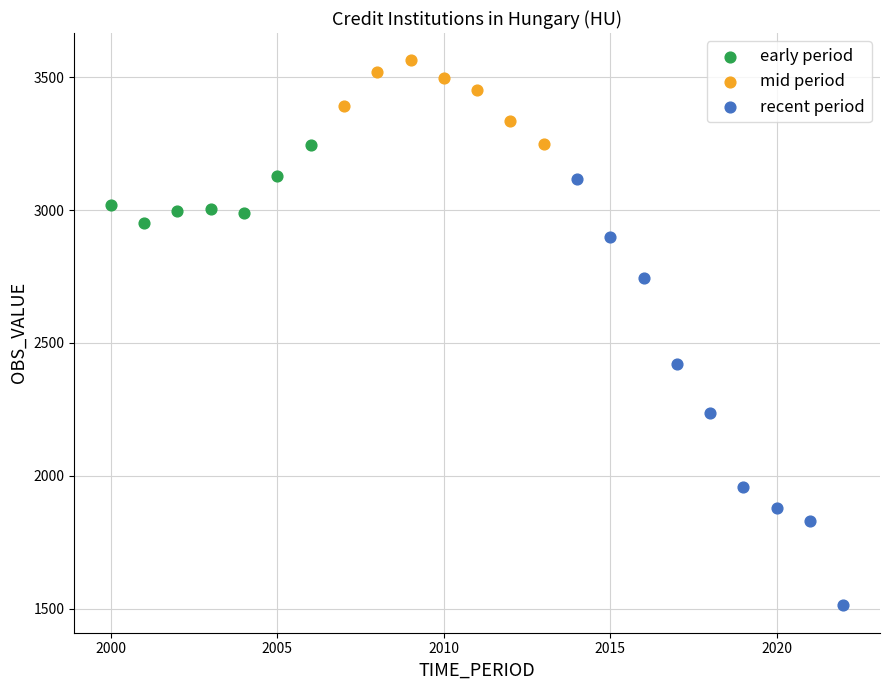

What are all the series names shown in the legend?

early period, mid period, recent period